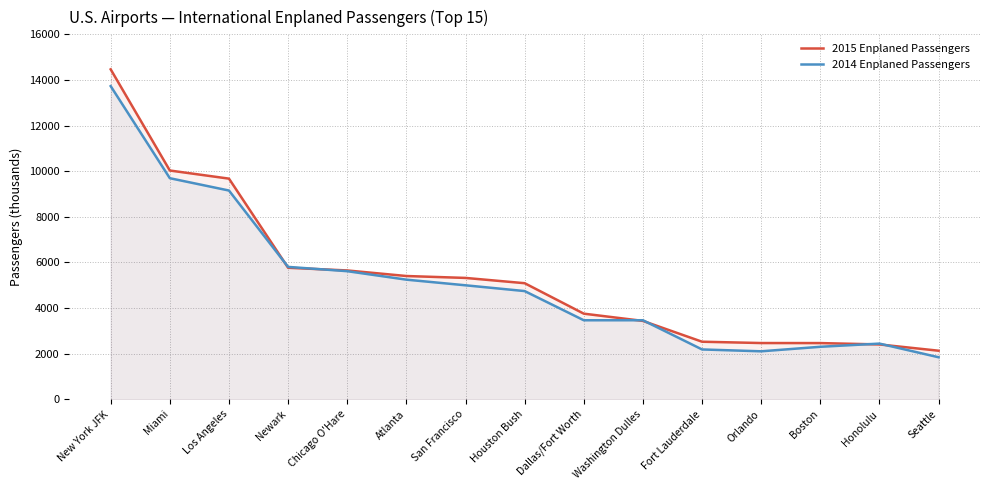

True or false: 2014 Enplaned Passengers and 2015 Enplaned Passengers cross at least once.

True